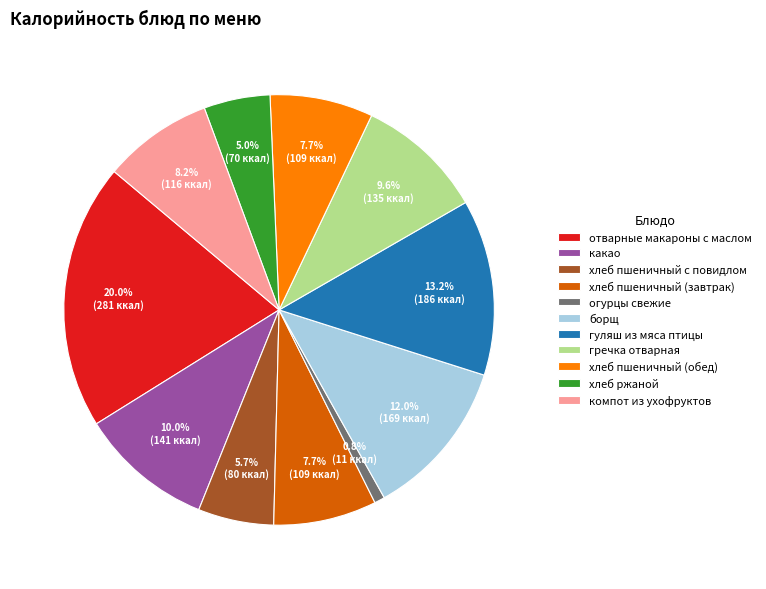

Is it true that хлеб ржаной is 5% of the pie?

True